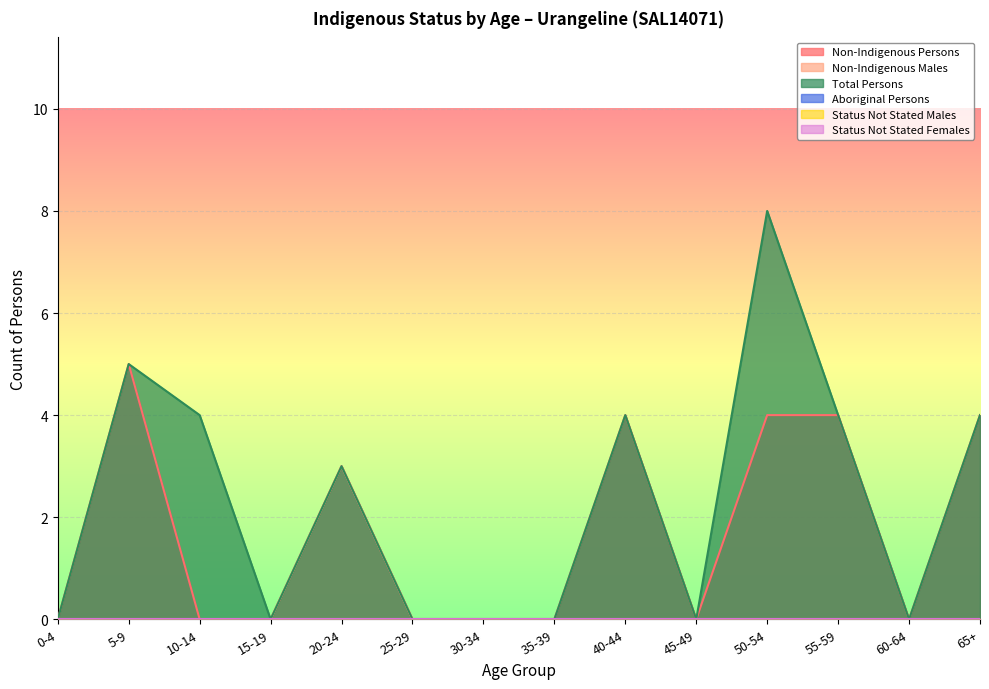

Does the chart display data point markers on the line(s)?

No